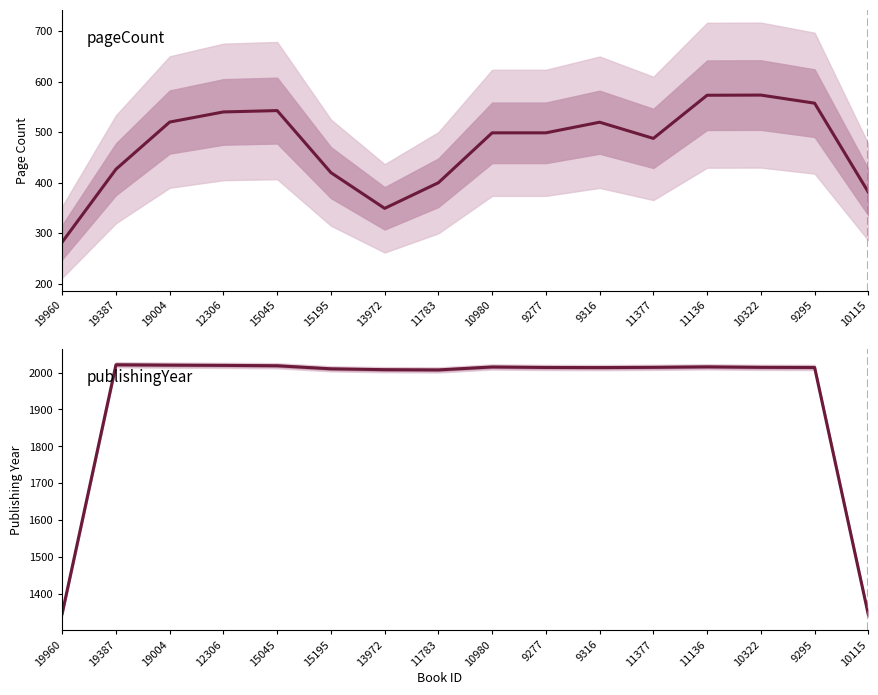

What position from the right is 10980?

8